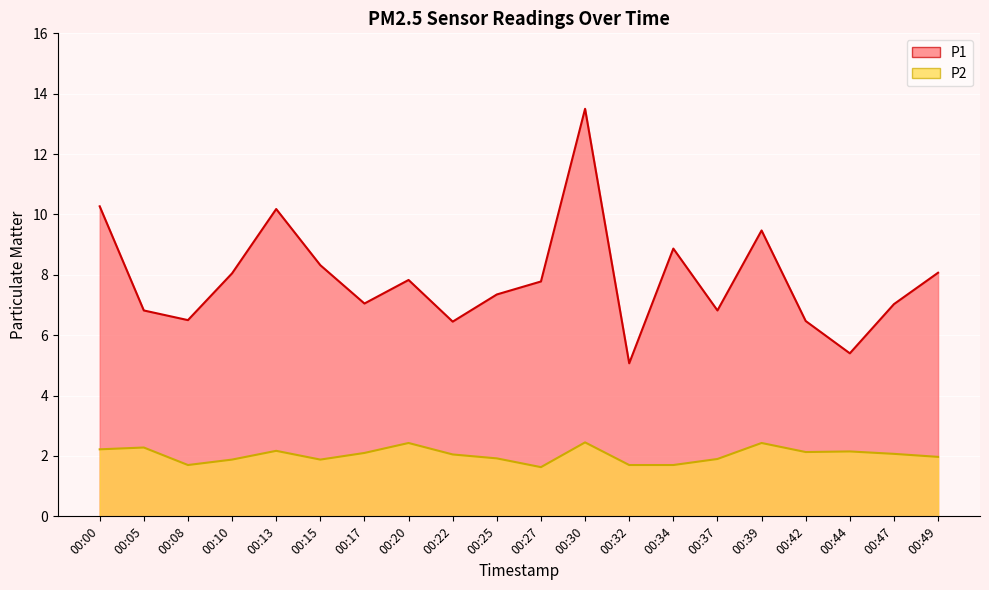

Where is the first local maximum for P1?

00:13